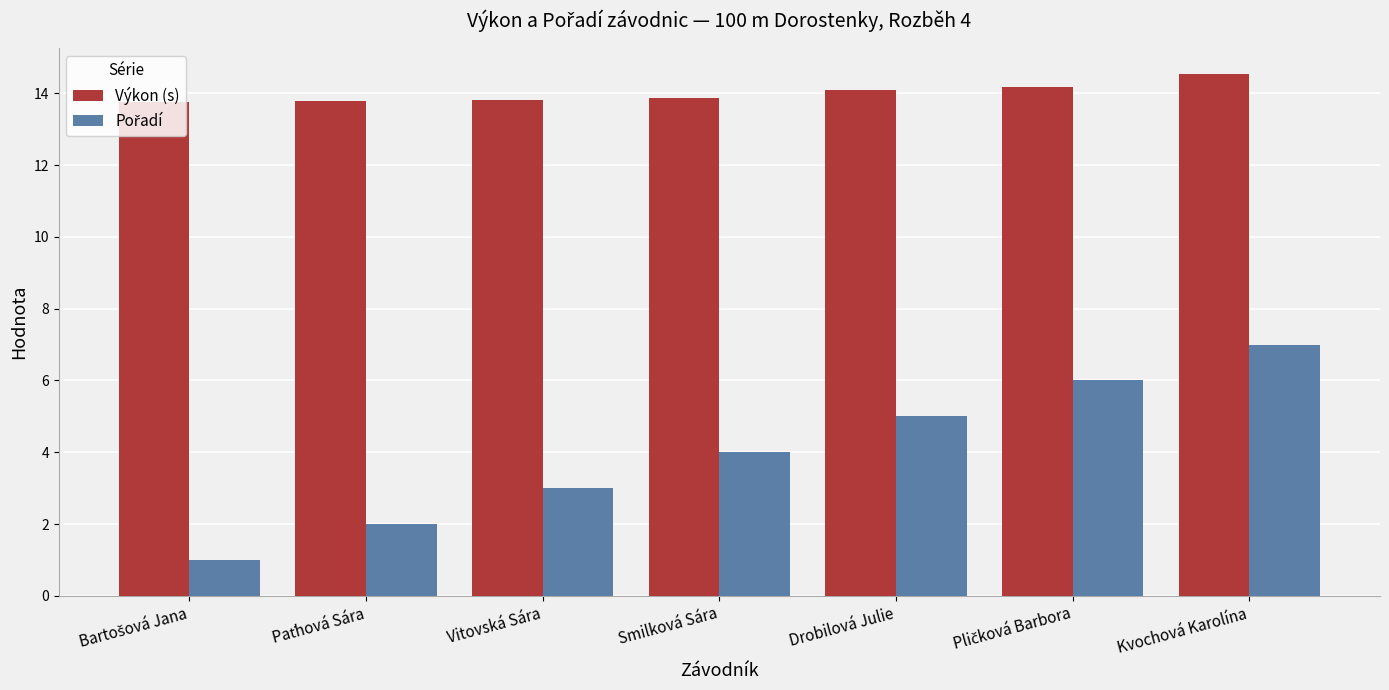

Read the Výkon (s) value at Drobilová Julie.

14.1